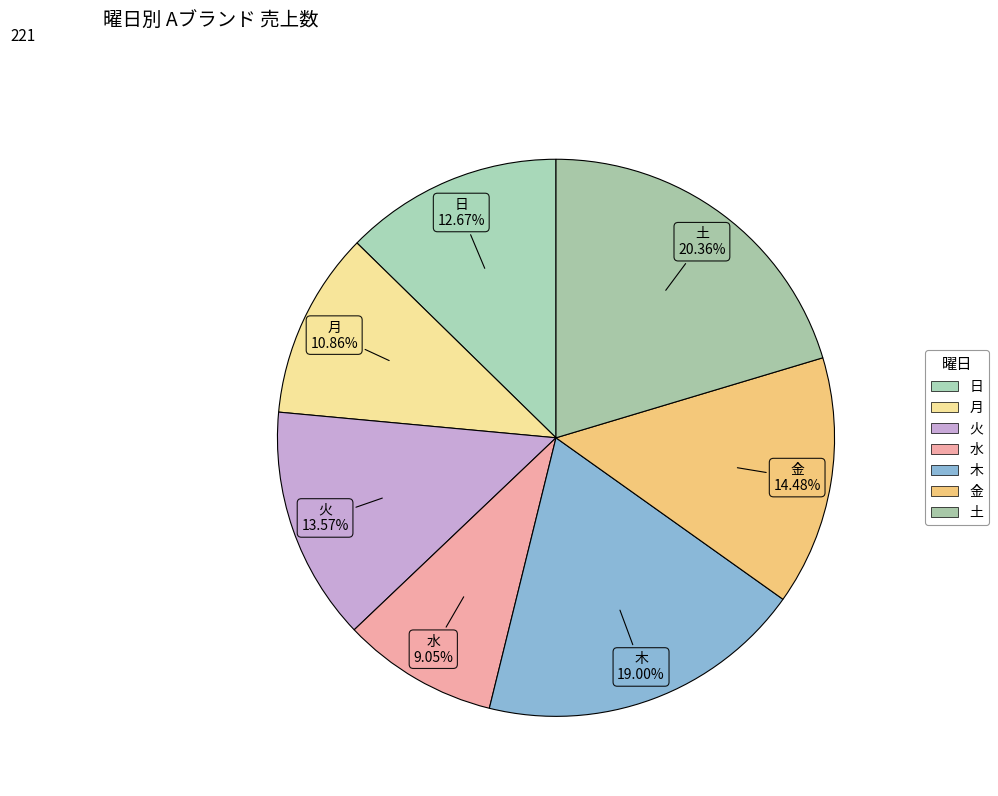

To the nearest percent, what is the average slice percentage?

14%